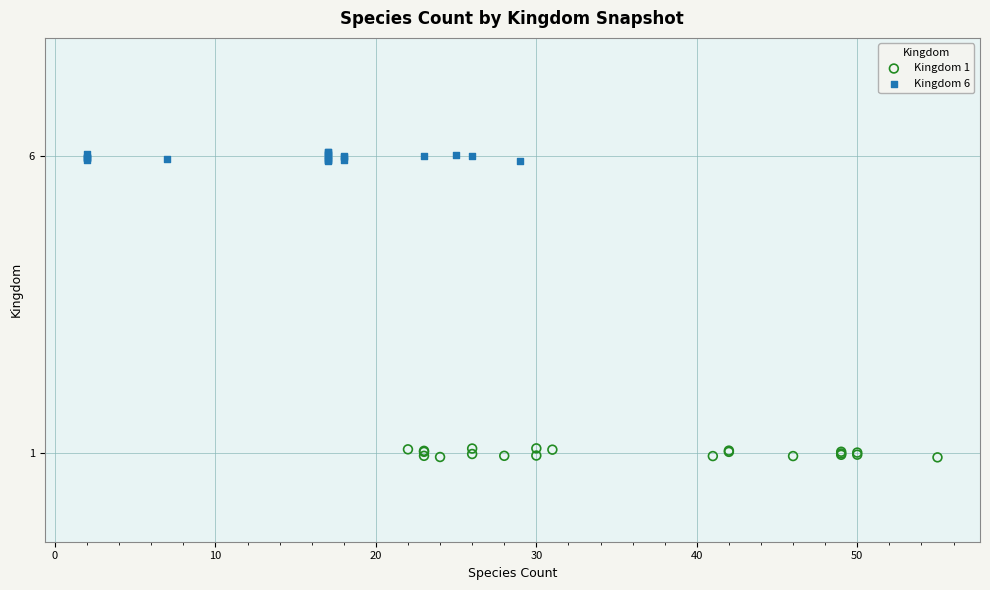

Which series reaches the maximum Y coordinate?

Kingdom 6